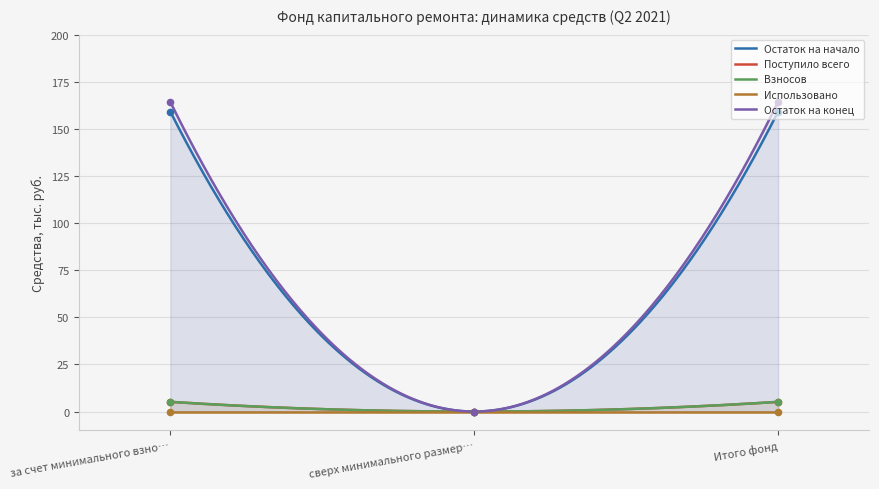

Which series has the largest total across all categories?

Остаток на конец